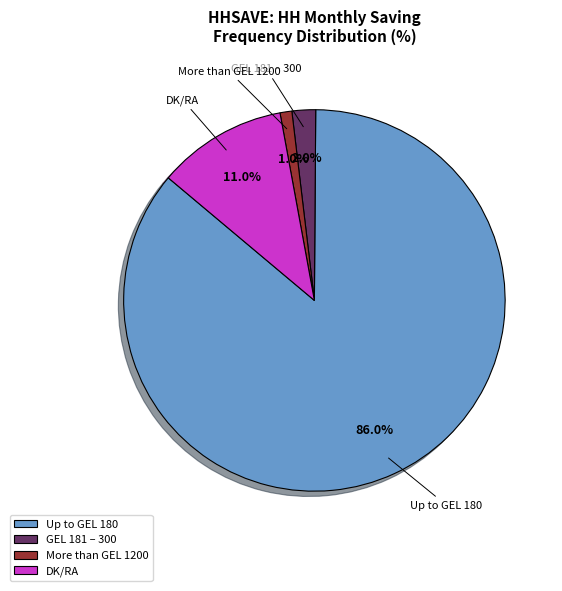

The DK/RA slice represents 1% of the pie. True or false?

False